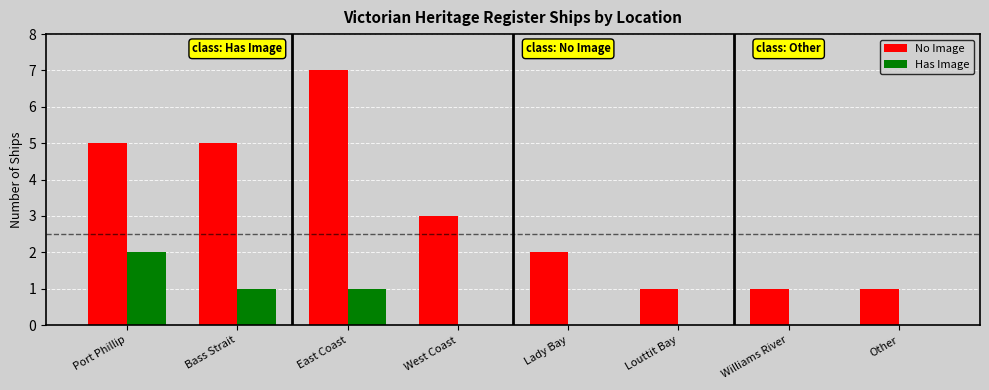

At which category is the sum across all series the highest?

East Coast